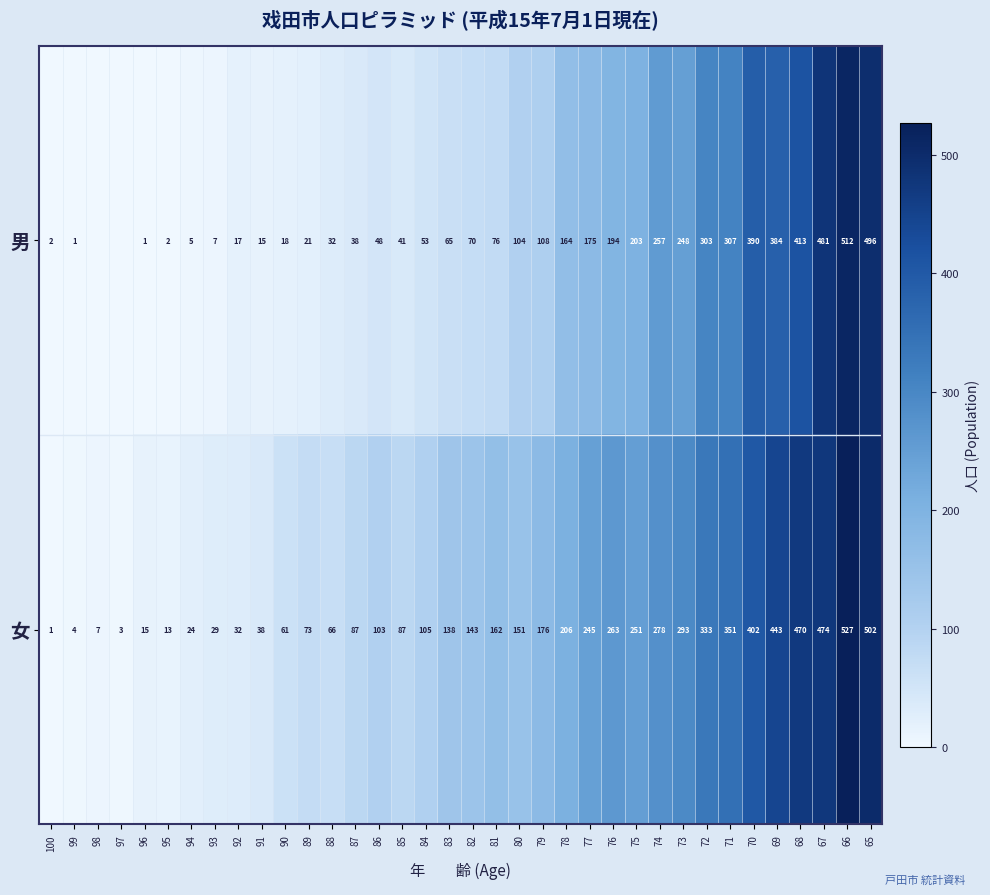

What is the difference between the highest and lowest values at 67?

7